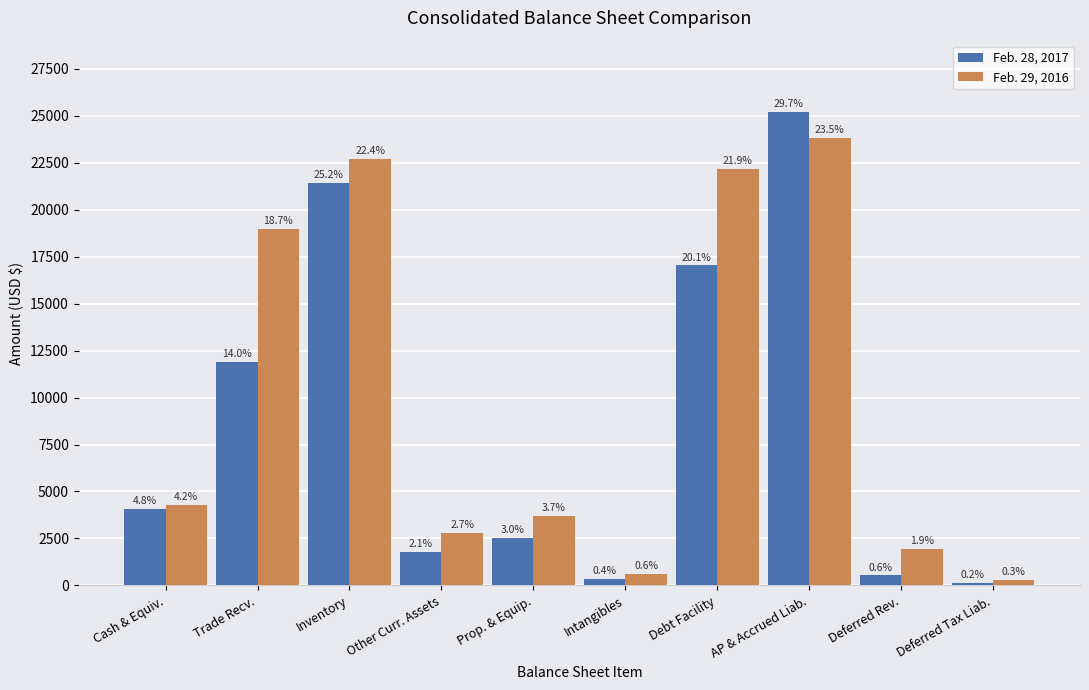

What is the value of the Feb. 29, 2016 bar at the 5th from the left?

3702